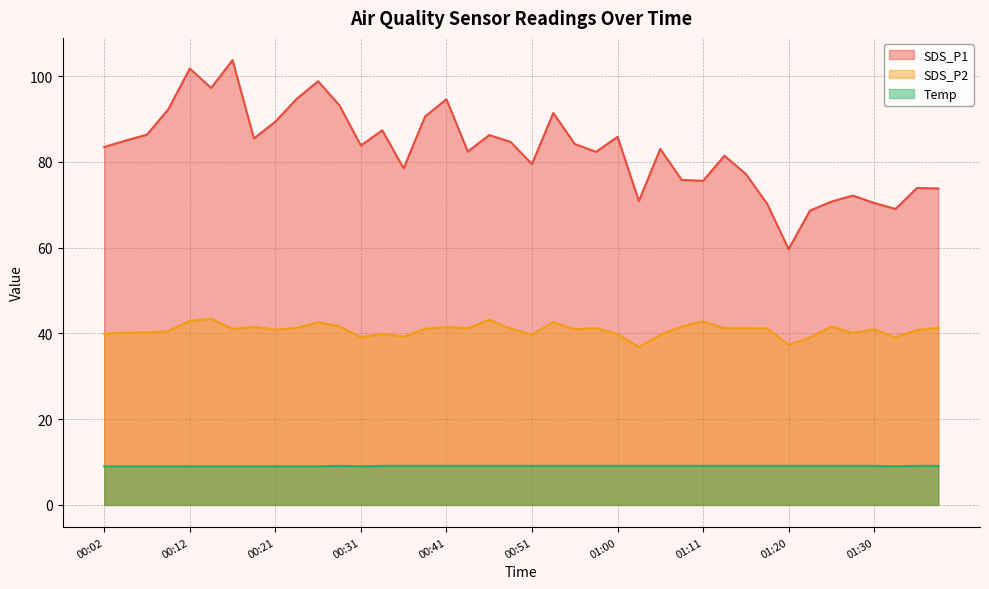

At which category is the sum across all series the highest?

00:16